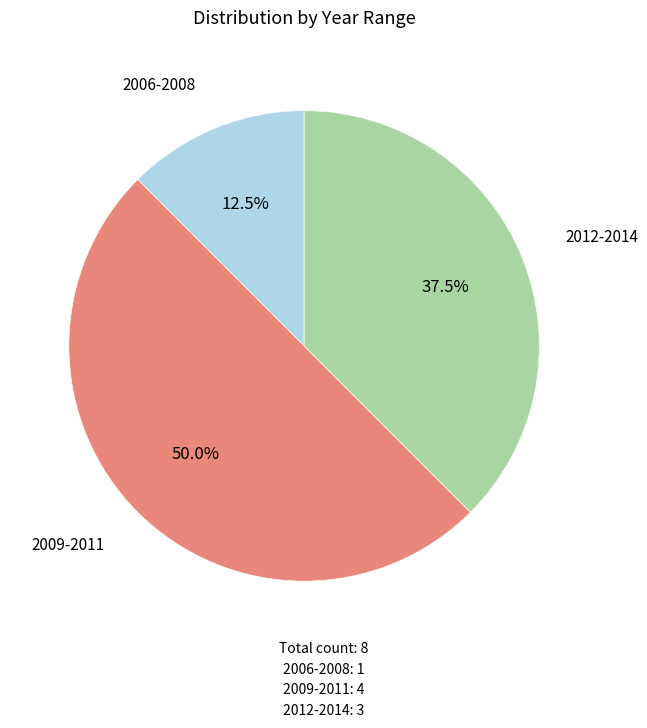

Rank the categories by value from lowest to highest.

2006-2008, 2012-2014, 2009-2011